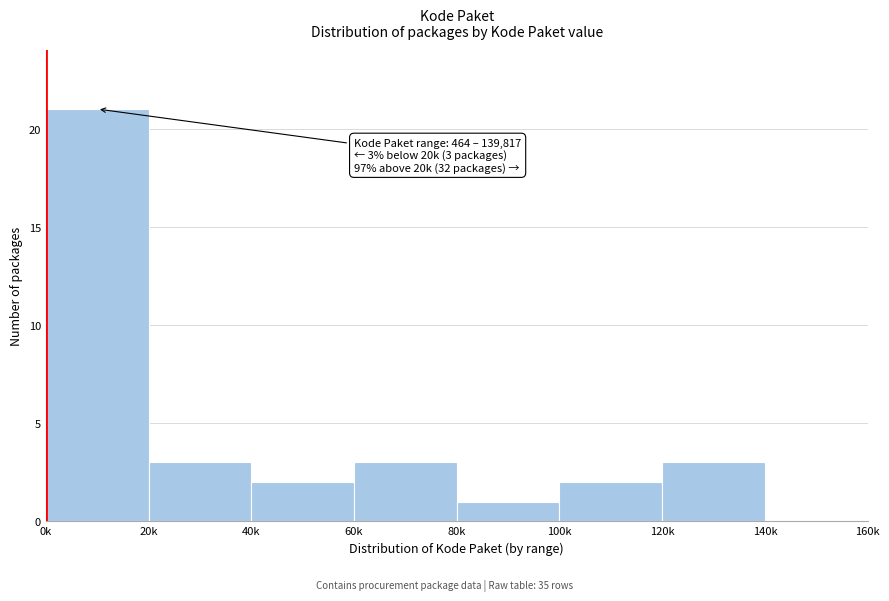

Reading left to right, extract all data points from this chart.

0k=21	20k=3	40k=2	60k=3	80k=1	100k=2	120k=3	140k=0